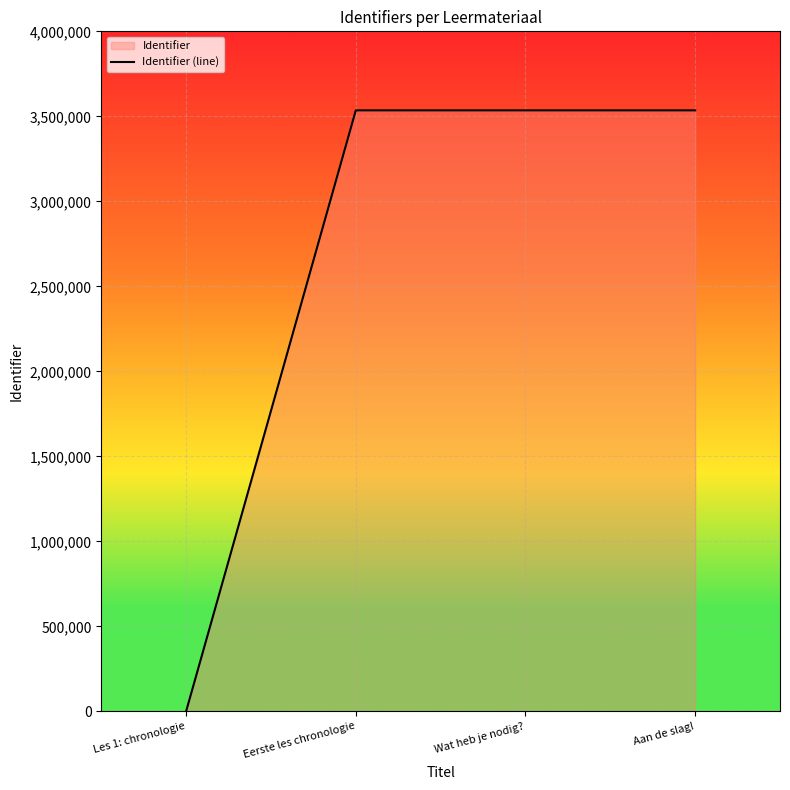

What is the value of the 4th point from the left?

3535110